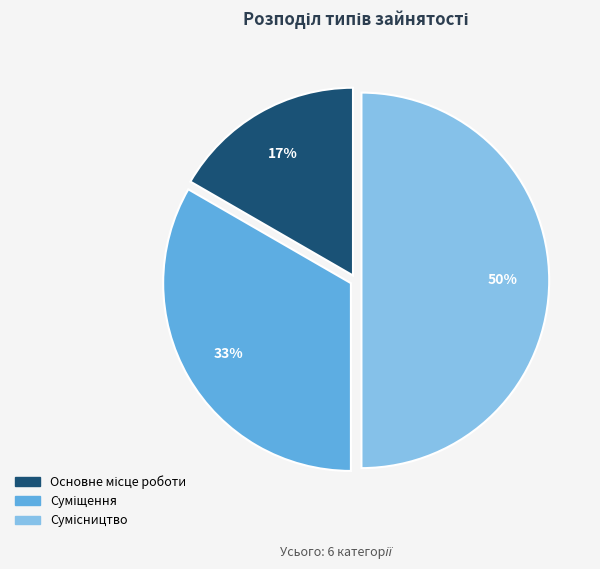

To the nearest percent, what is the difference between the largest and smallest slice percentages?

33%